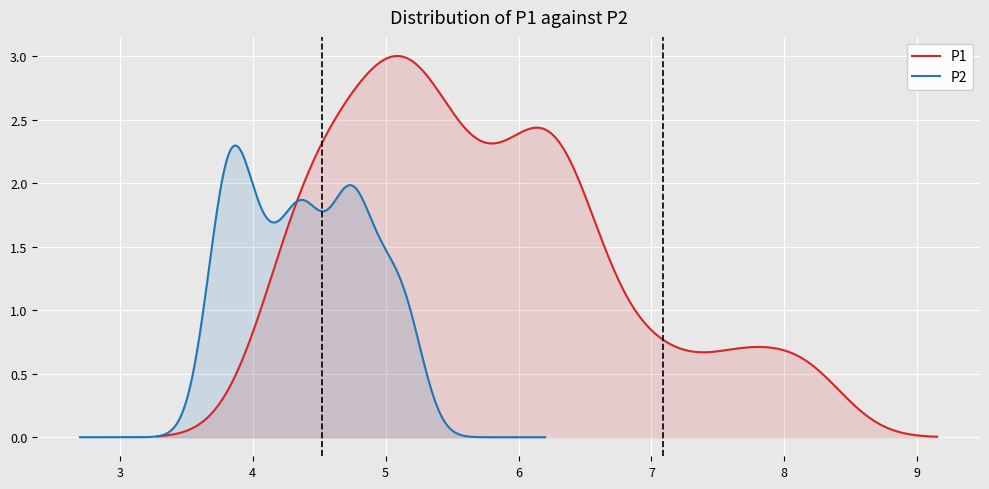

Rank the series by their maximum value, from lowest to highest.

P2, P1